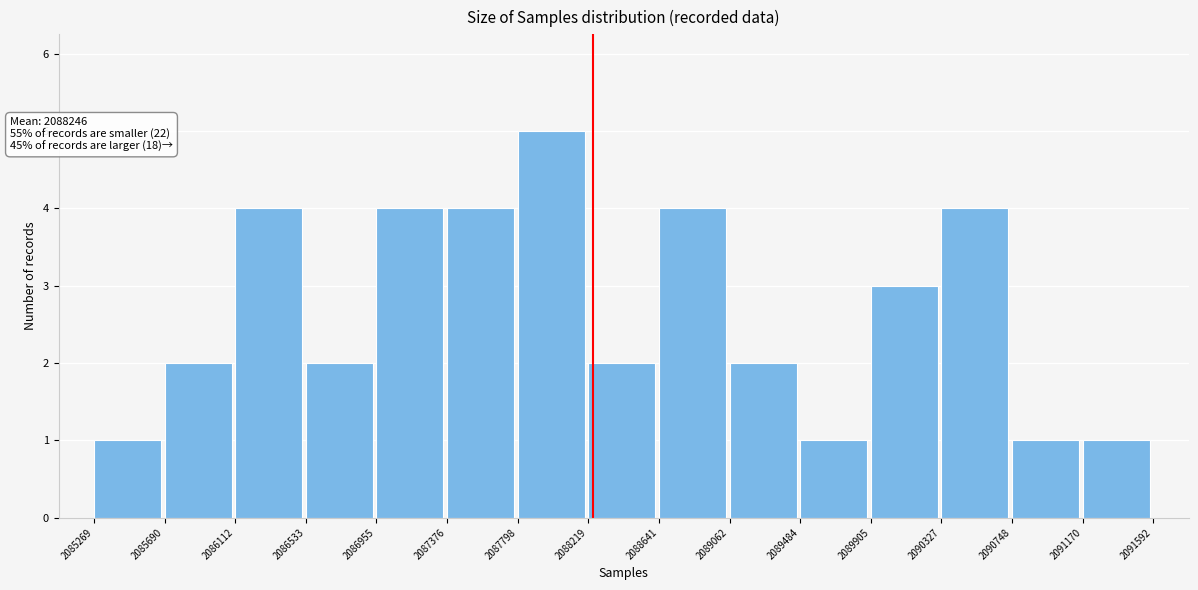

Which range on the x-axis has the tallest bar?

2087798 to 2088219